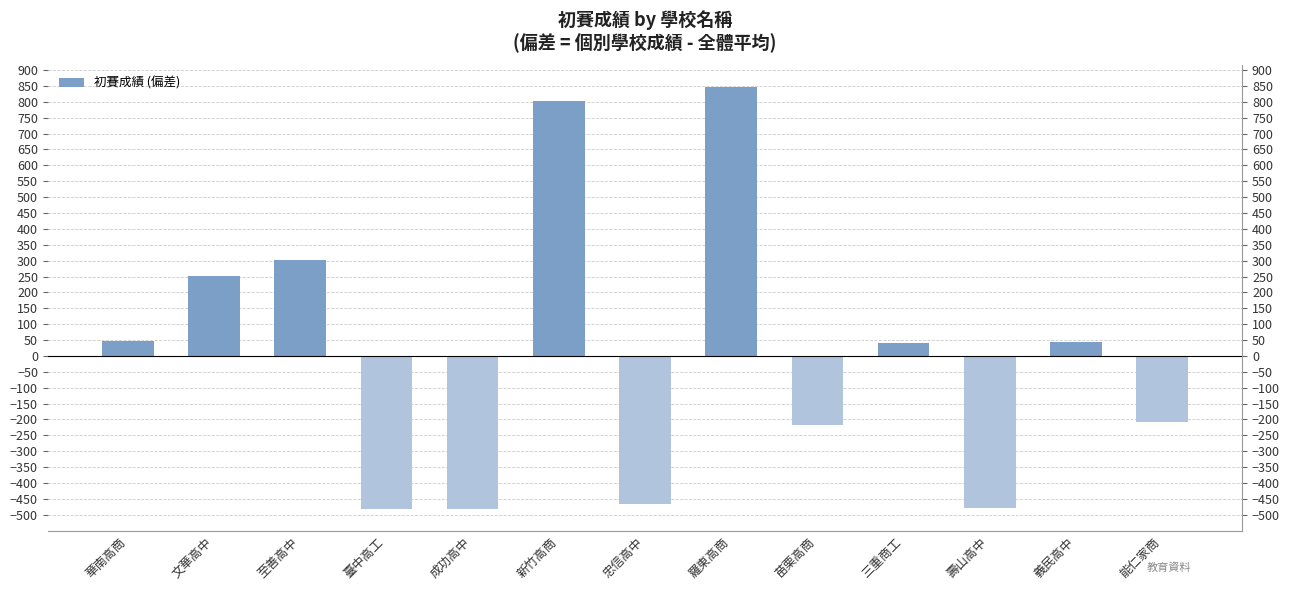

Reading left to right, what are all the values shown in this chart?

華南高商=46.8	文華高中=251.8	至善高中=301.8	臺中高工=-481.2	成功高中=-483.2	新竹高商=803.8	忠信高中=-465.2	羅東高商=847.8	苗栗高商=-218.2	三重商工=39.8	壽山高中=-479.2	義民高中=43.8	能仁家商=-209.2